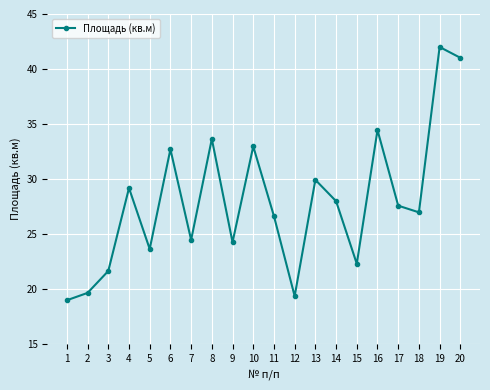

Between 10 and 18, which is larger?

10